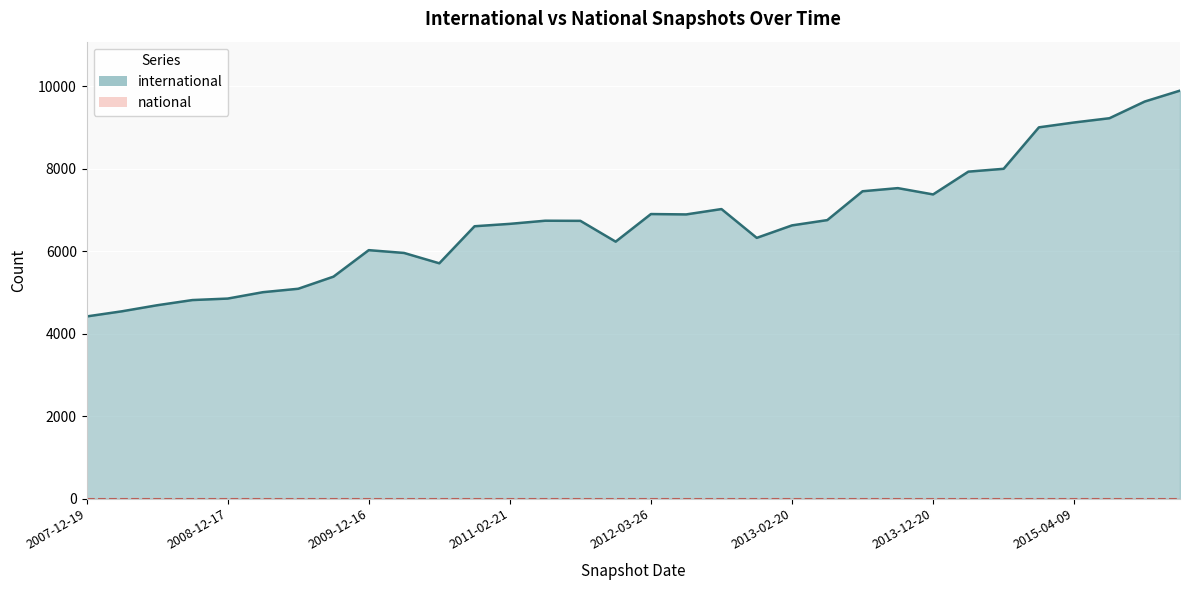

What is the sum of the values at 2012-07-13 and 2009-06-17?

11984